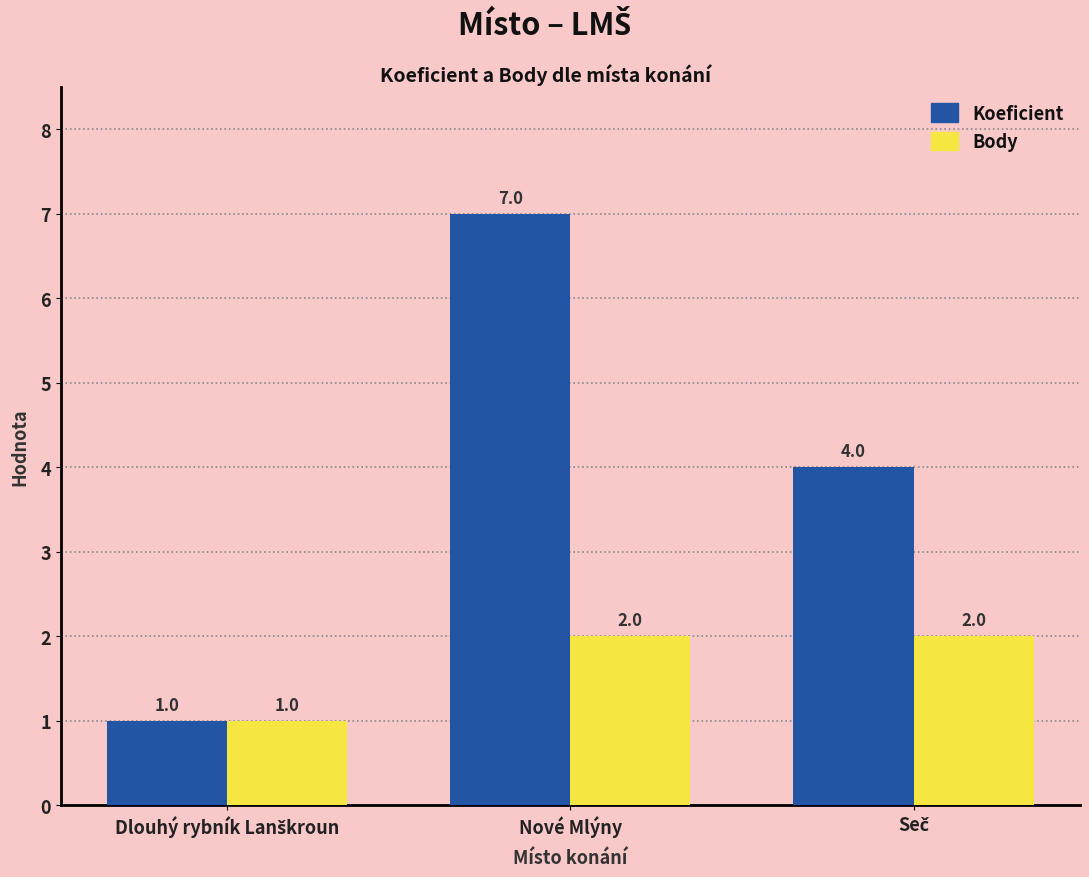

What is the difference between the second highest and minimum values in the Koeficient series?

3